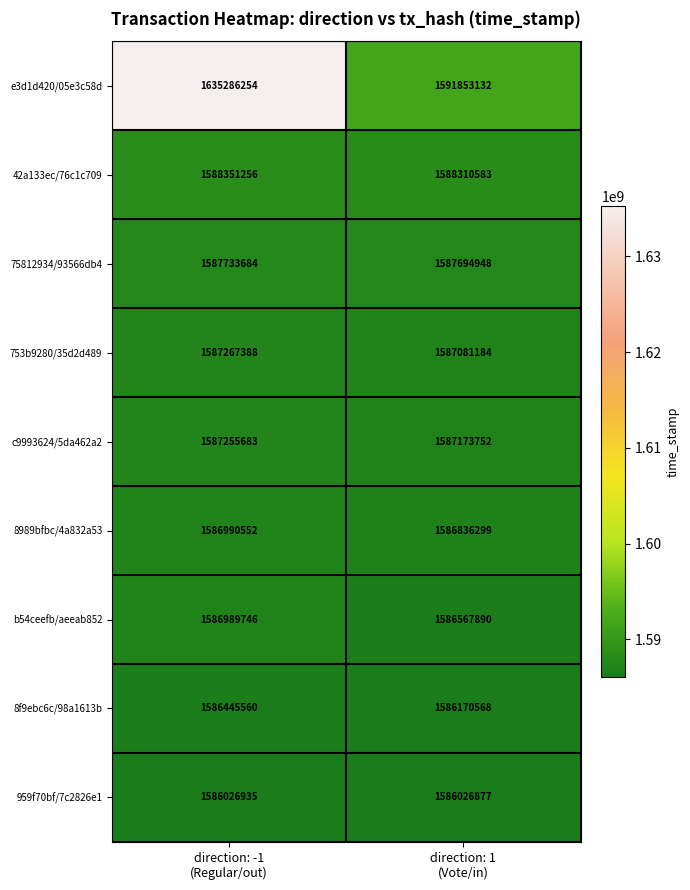

What is the lowest value of the 753b9280/35d2d489 series?

1587081184